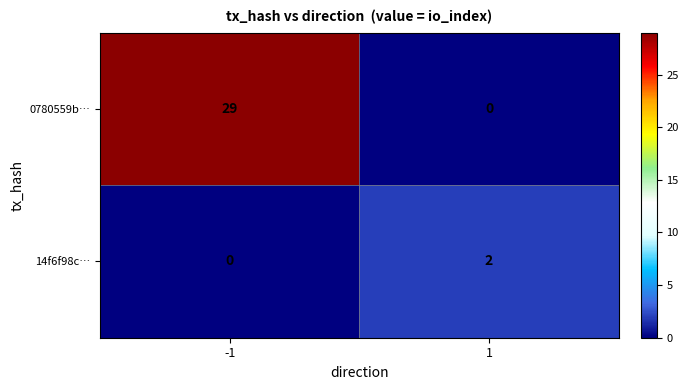

Reading left to right, transcribe all the data shown in this chart.

0780559b…: -1=29	1=0
14f6f98c…: -1=0	1=2